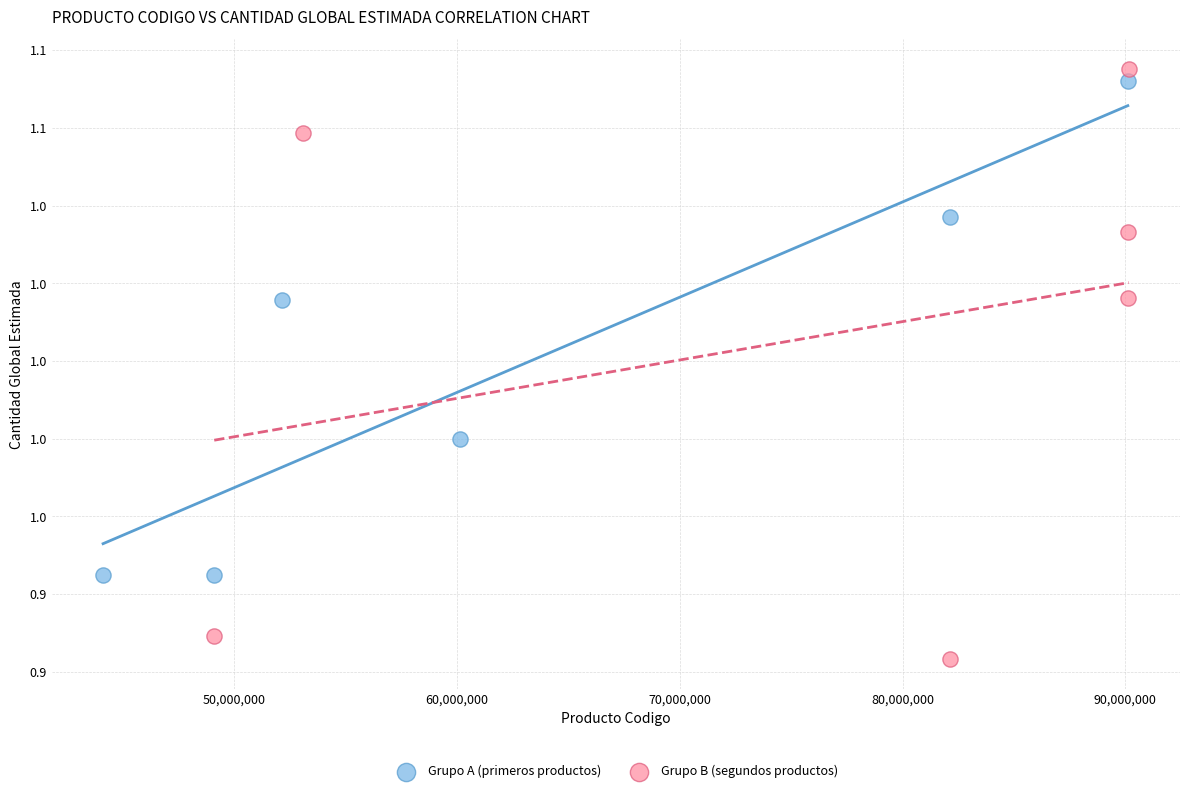

What are all the series names shown in the legend?

Grupo A (primeros productos), Grupo B (segundos productos)